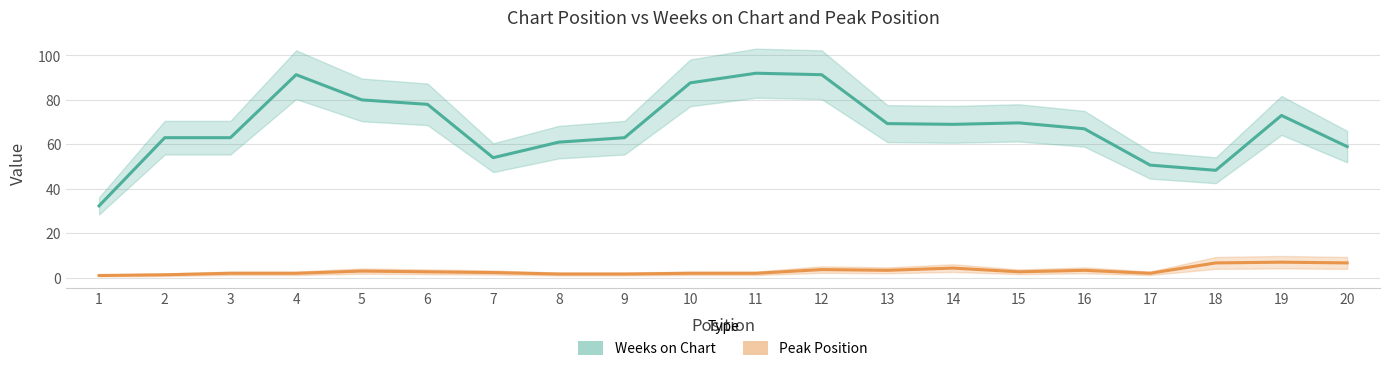

What is the minimum value shown in the chart?

1.0